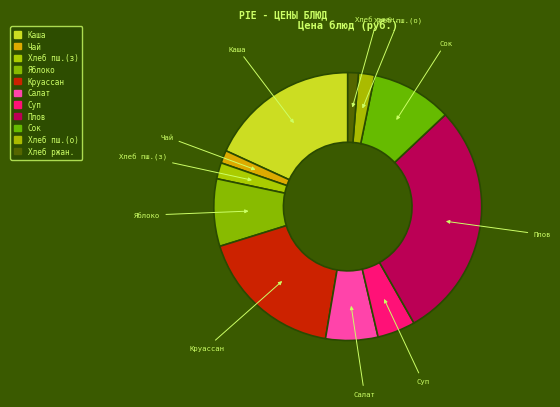

Which has a higher value, Хлеб пш.(о) or Яблоко?

Яблоко